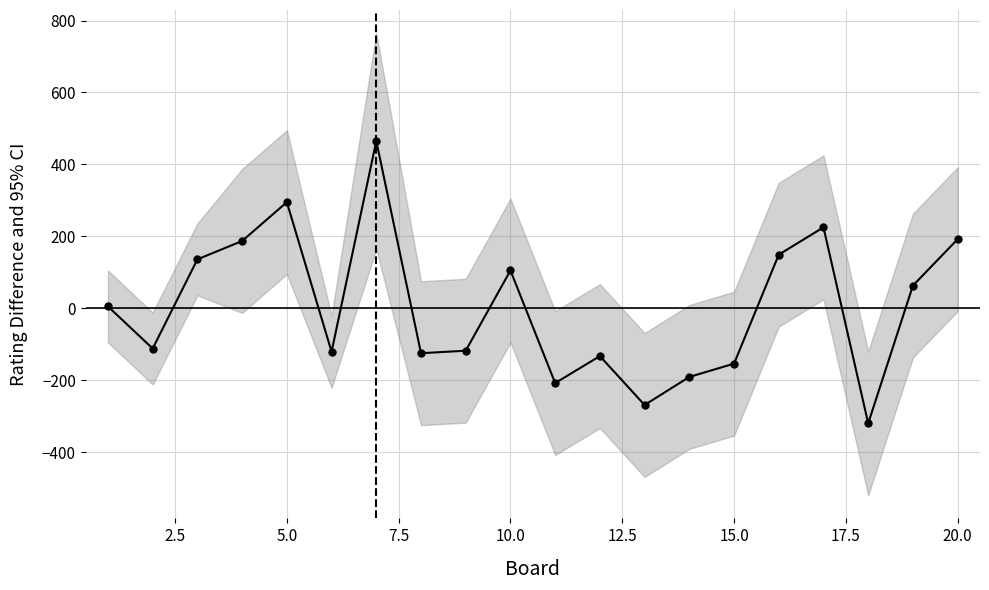

What position from the left is 2.5?

2